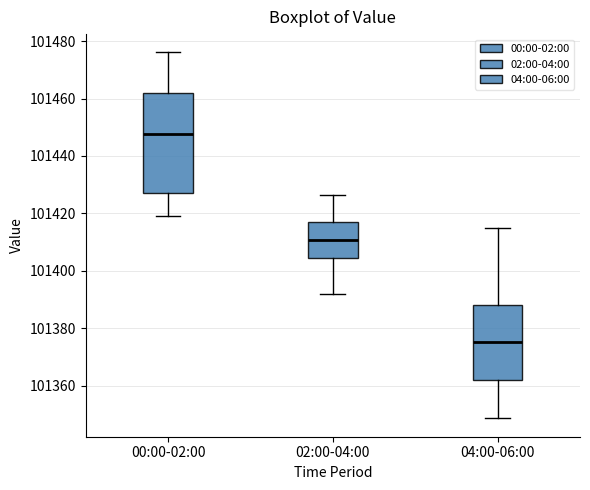

Reading left to right, transcribe this box plot: for each box, give where its median line is, the range the box spans, and where its two whiskers end, as read against the y-axis. The values are not printed on the chart, so give them approximately, as read against the axis.

00:00-02:00: median 101448, box 101426 to 101462, whiskers 101418 to 101476
02:00-04:00: median 101410, box 101404 to 101418, whiskers 101392 to 101426
04:00-06:00: median 101376, box 101362 to 101388, whiskers 101348 to 101414